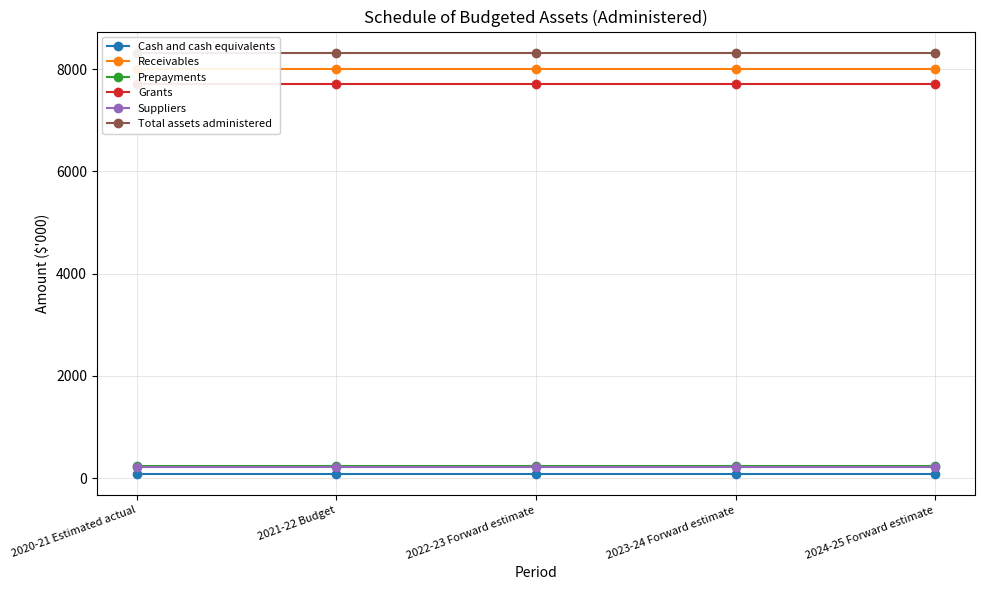

What is the label of the 3rd point from the right?

2022-23 Forward estimate